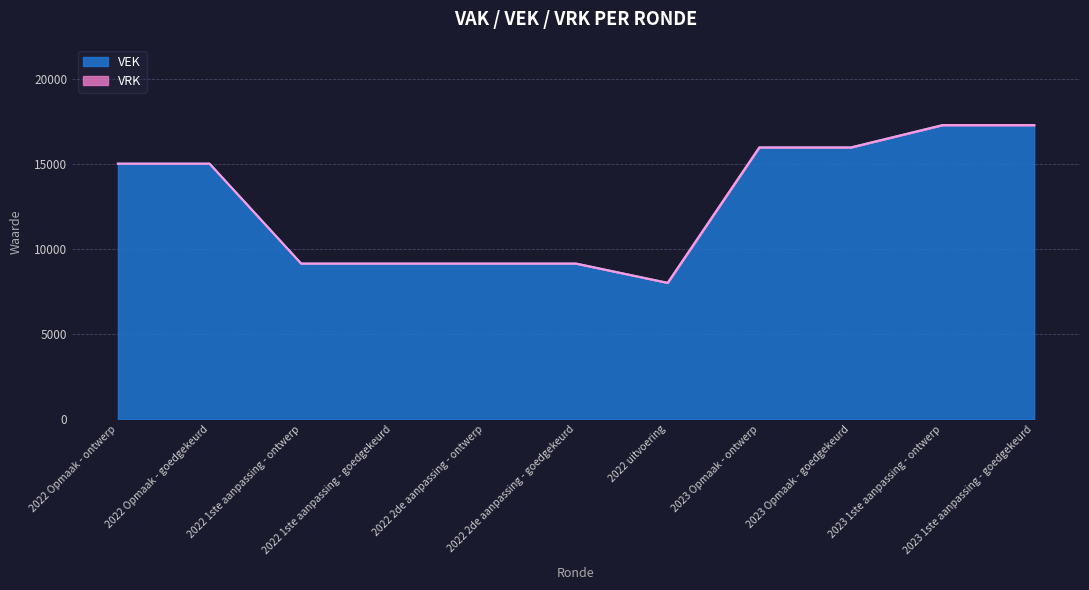

Between 2022 2de aanpassing - goedgekeurd and 2022 1ste aanpassing - goedgekeurd, which is larger?

2022 2de aanpassing - goedgekeurd